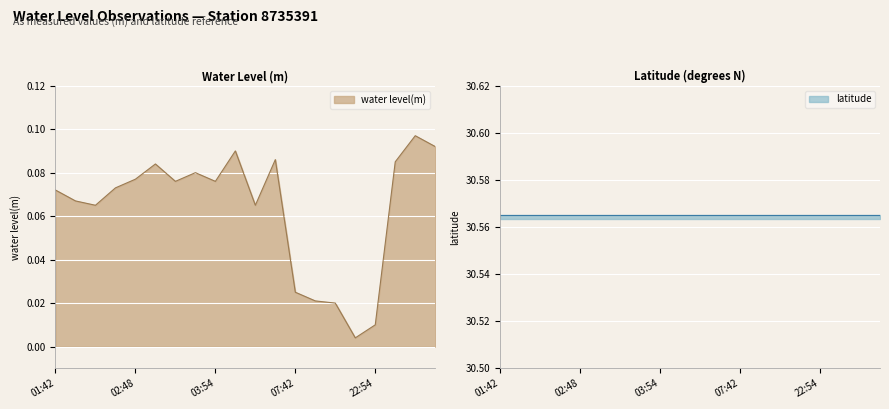

Rank the categories by value from lowest to highest.

2023-11-01T22:48, 2023-11-01T22:54, 2023-11-01T07:54, 2023-11-01T07:48, 2023-11-01T07:42, 2023-11-01T01:54, 2023-11-01T04:48, 2023-11-01T01:48, 2023-11-01T01:42, 2023-11-01T02:42, 2023-11-01T03:42, 2023-11-01T03:54, 2023-11-01T02:48, 2023-11-01T03:48, 2023-11-01T02:54, 2023-11-01T23:42, 2023-11-01T04:54, 2023-11-01T04:42, 2023-11-01T23:54, 2023-11-01T23:48